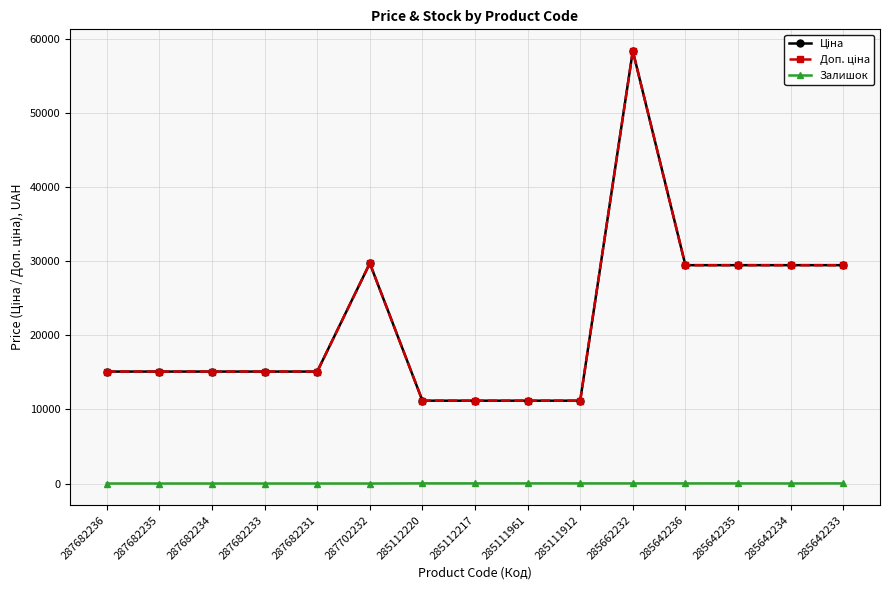

Does the chart have visible grid lines?

Yes